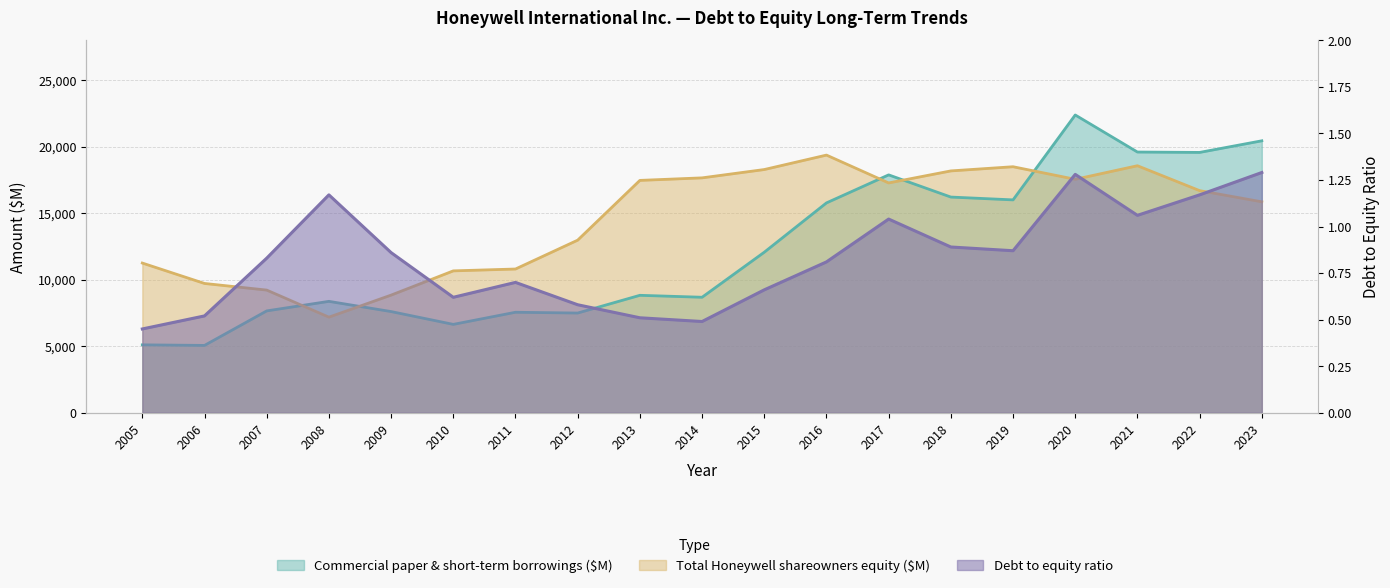

At which category does Total Honeywell shareowners equity ($M) reach its first local peak?

2016